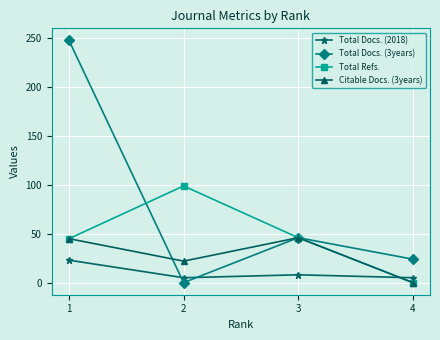

The value of Total Refs. at 4 is 46. True or false?

False